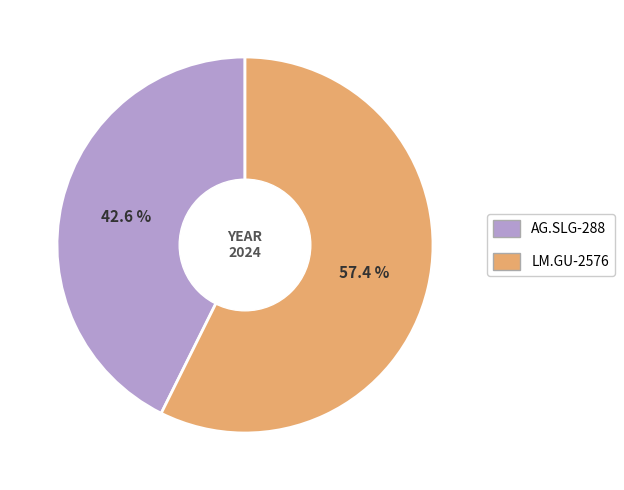

How many segments does this pie chart have?

2